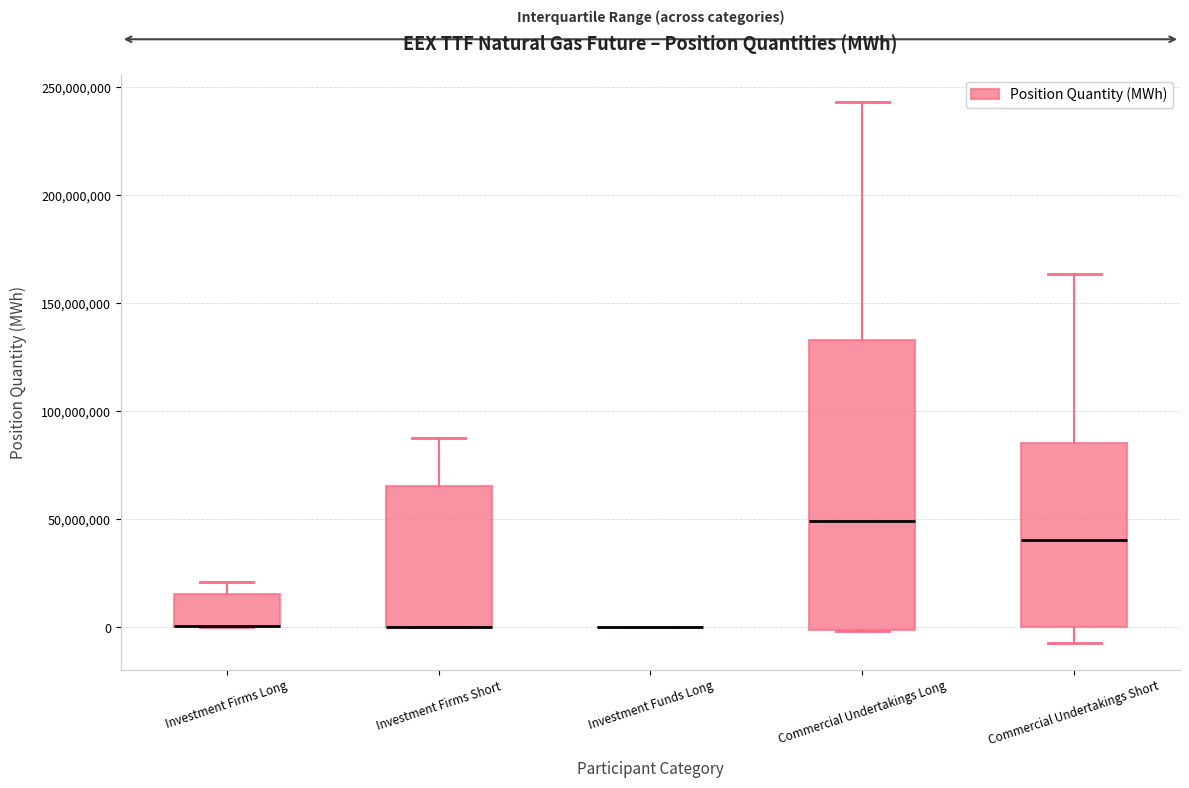

Reading left to right, read every box against the y-axis: the position of its median line, the range the box covers, and the ends of its whiskers. The values are not printed on the chart, so give them approximately, as read against the axis.

Investment Firms Long: median 0 (drawn on the box's lower edge), box 0 to 15000000, whiskers 0 to 20000000
Investment Firms Short: median 0 (drawn on the box's lower edge), box 0 to 65000000, whiskers 0 to 90000000
Investment Funds Long: box collapsed to a line at 0, whiskers 0 to 0
Commercial Undertakings Long: median 50000000, box 0 to 135000000, whiskers 0 to 245000000
Commercial Undertakings Short: median 40000000, box 0 to 85000000, whiskers -5000000 to 165000000